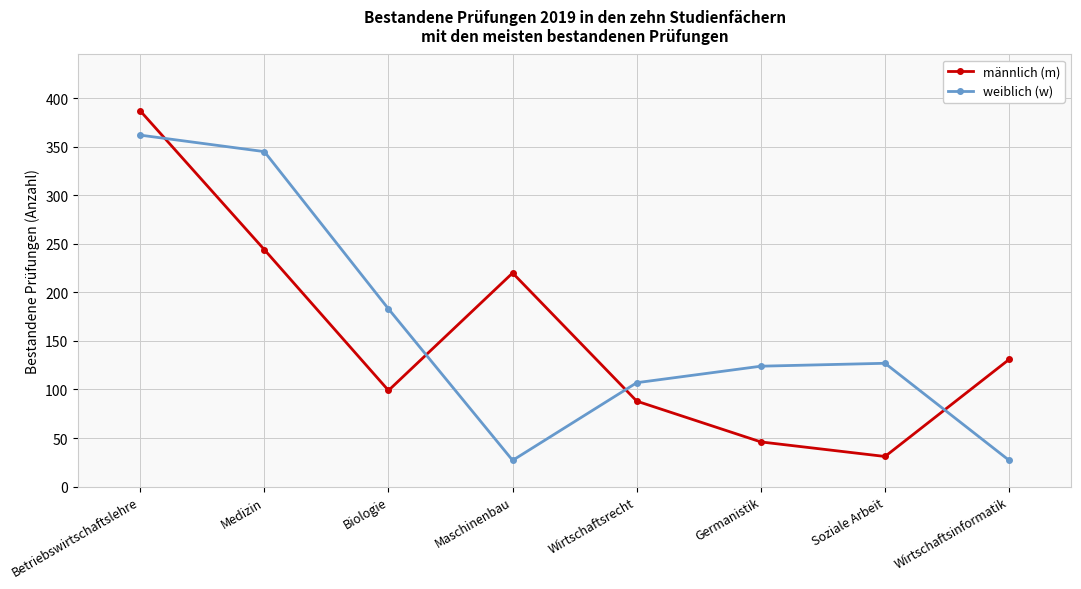

Which series has the largest range (max minus min)?

männlich (m)